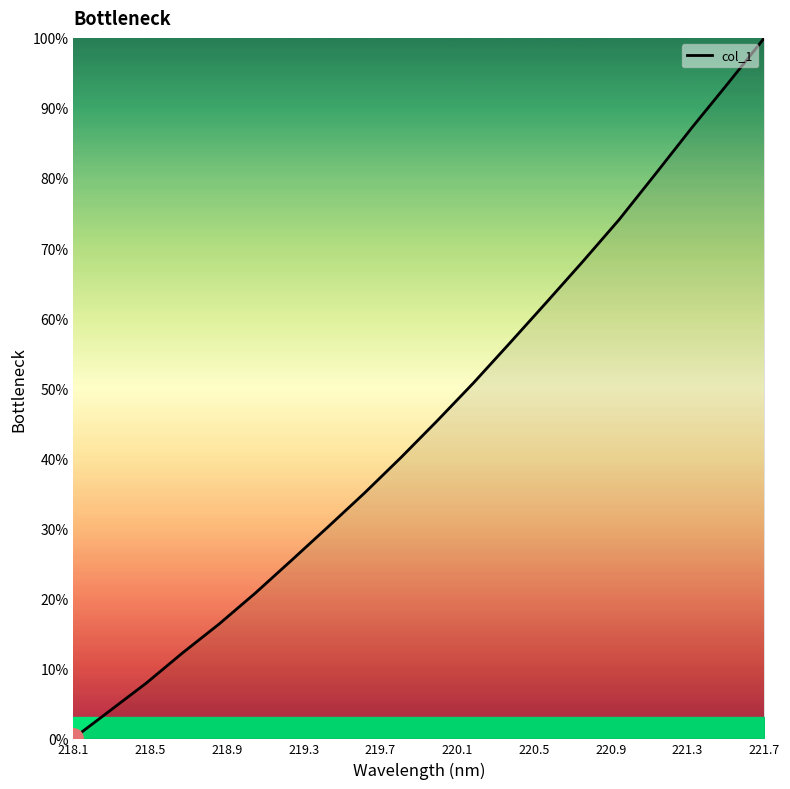

Does the chart display data point markers on the line(s)?

No